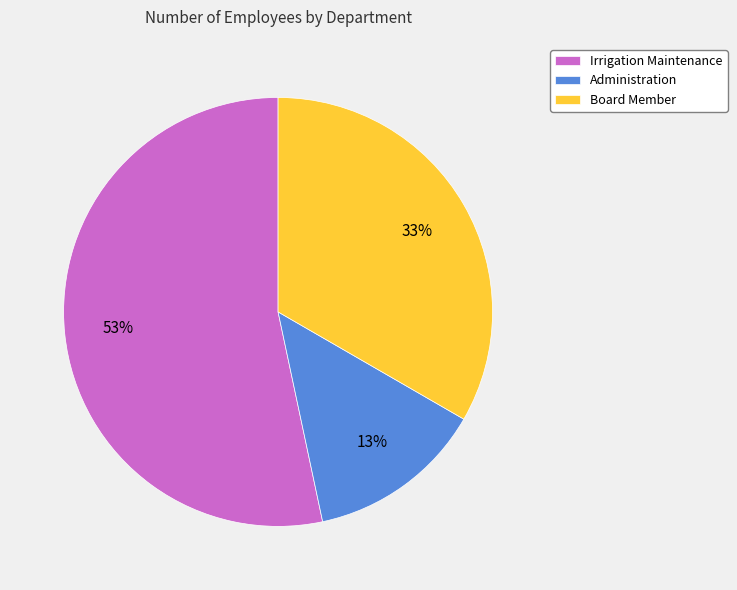

Rank the categories by value from highest to lowest.

Irrigation Maintenance, Board Member, Administration